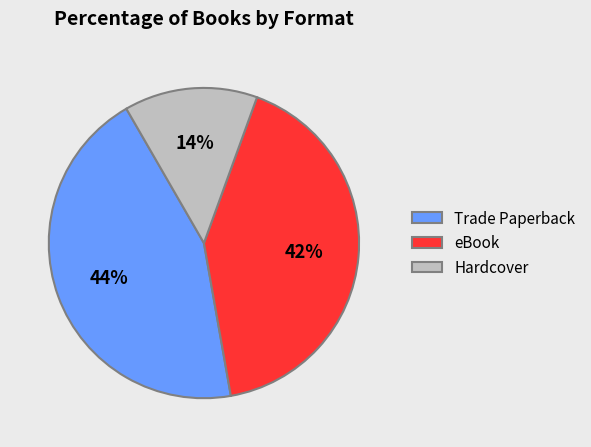

Is the sum of Hardcover and eBook greater than half?

Yes